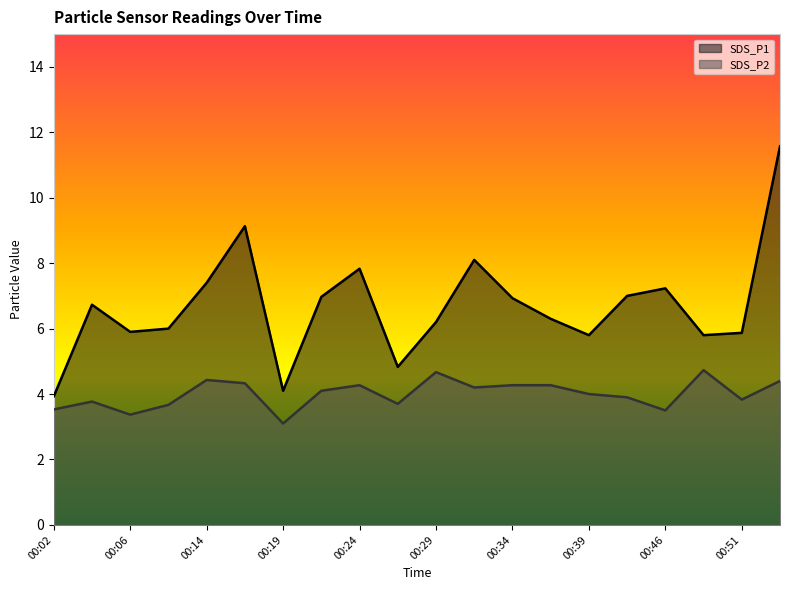

The SDS_P2 series shows 7.4 at 00:54. True or false?

False